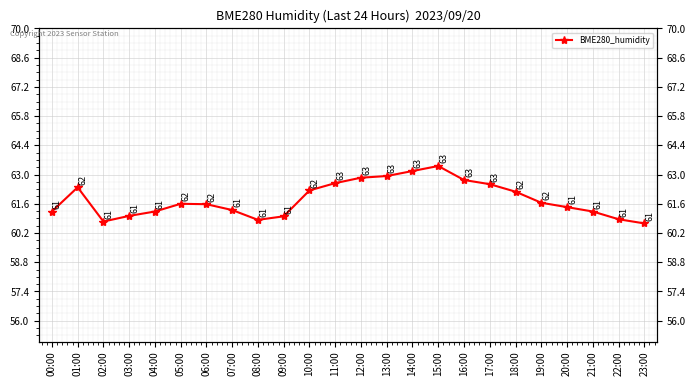

How many lines are shown in the chart?

1